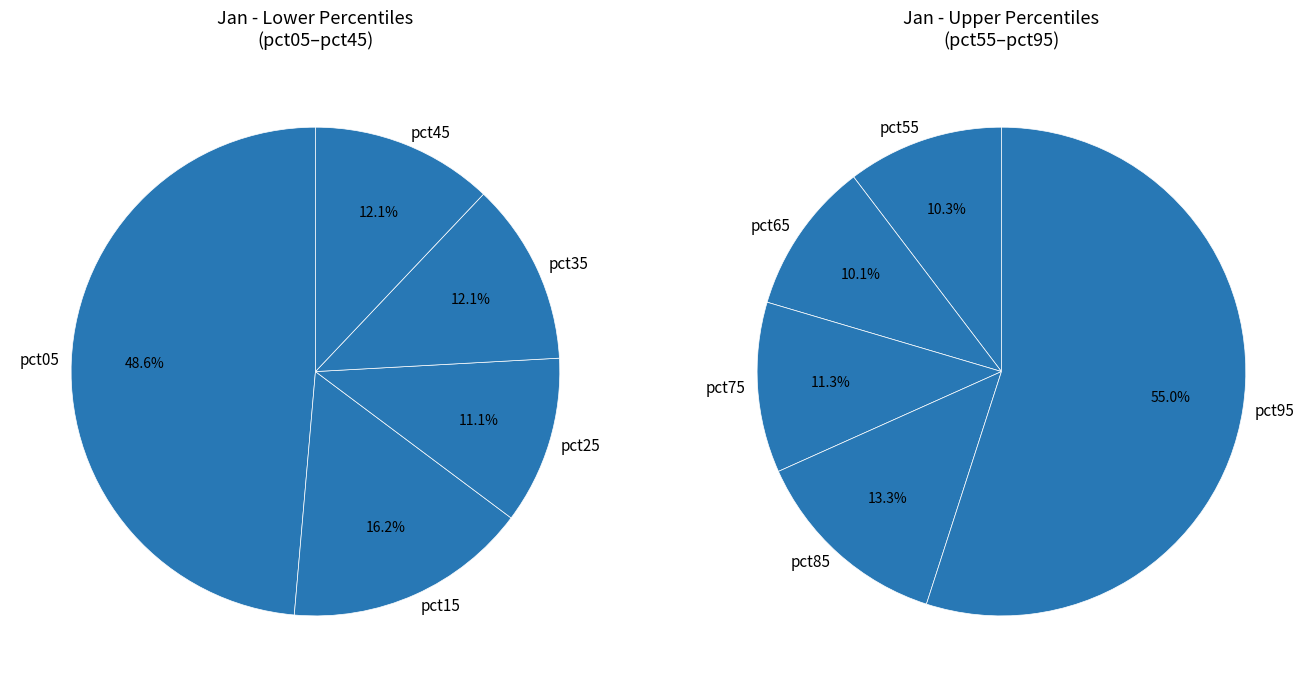

Is pct45 the majority of the pie?

No